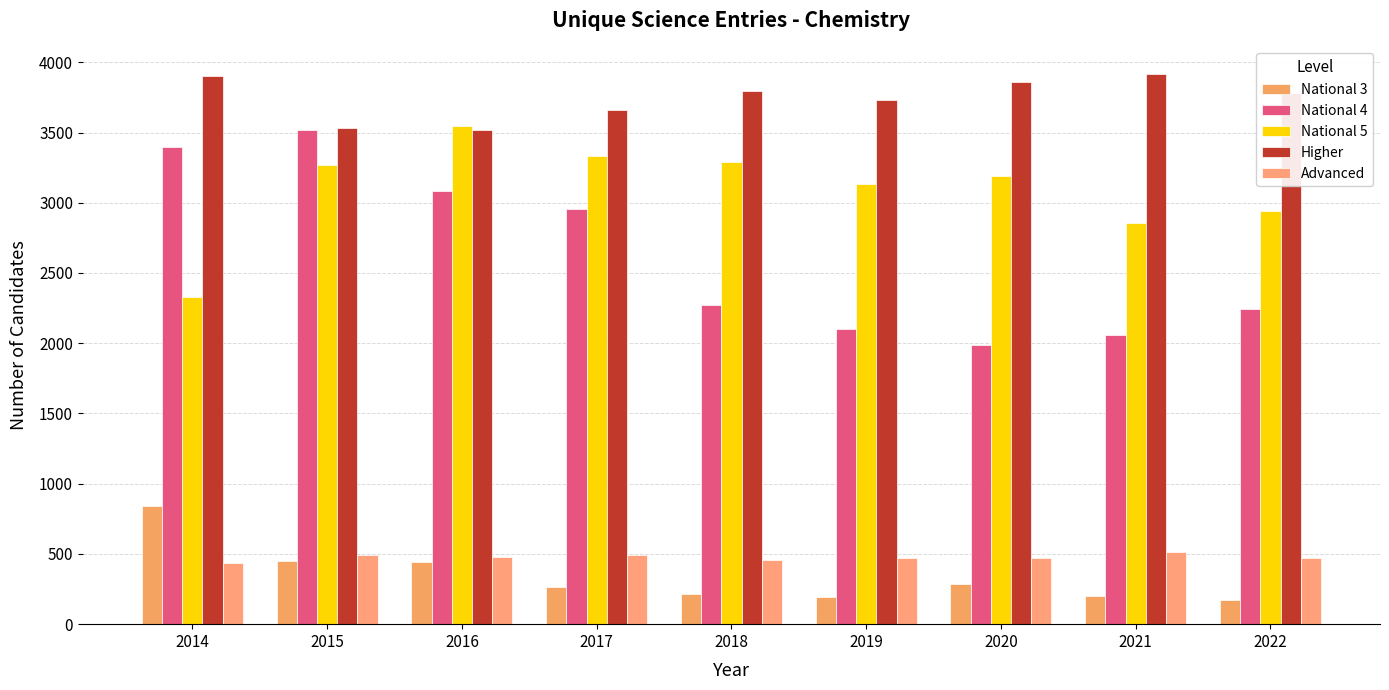

At 2016, list the series in order from largest to smallest.

National 5, Higher, National 4, Advanced, National 3